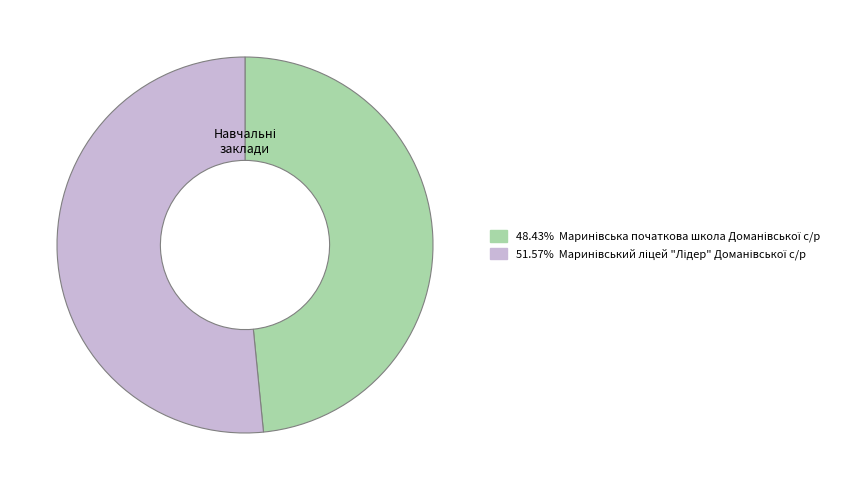

Does any single category account for the majority?

Yes